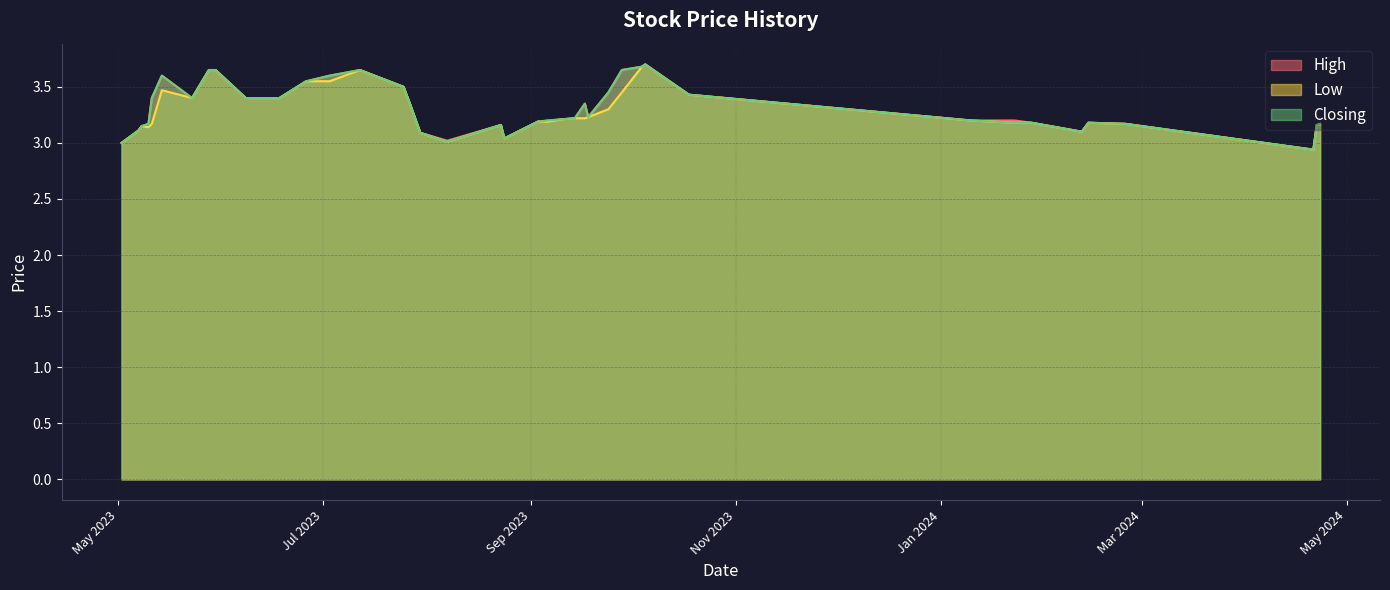

What is the maximum value for Closing?

3.7